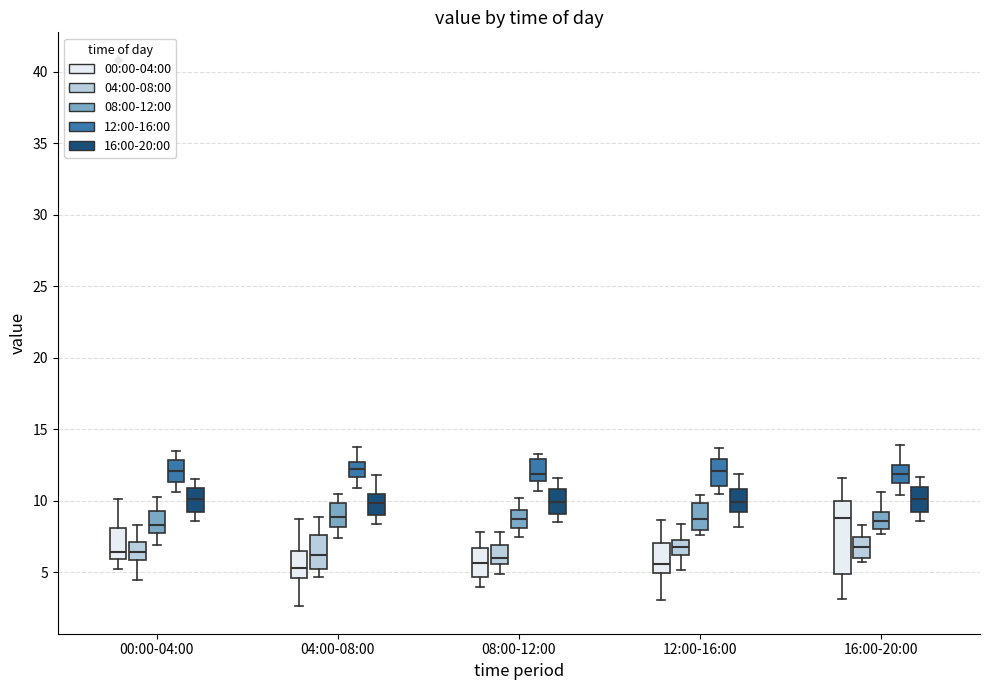

Where does the upper whisker of the box for 00:00-04:00 (00:00-04:00) end on the y-axis? The values are not printed on the chart, so give them approximately, as read against the axis.

10.0